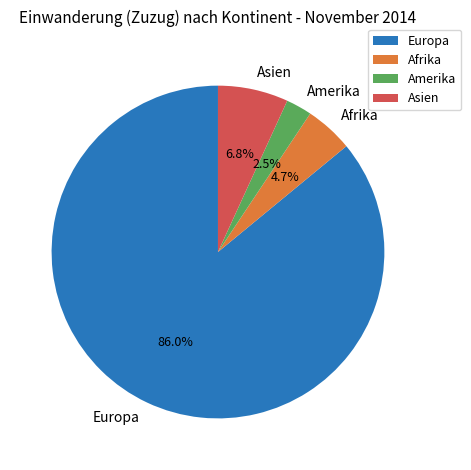

Rank the categories by value from highest to lowest.

Europa, Asien, Afrika, Amerika